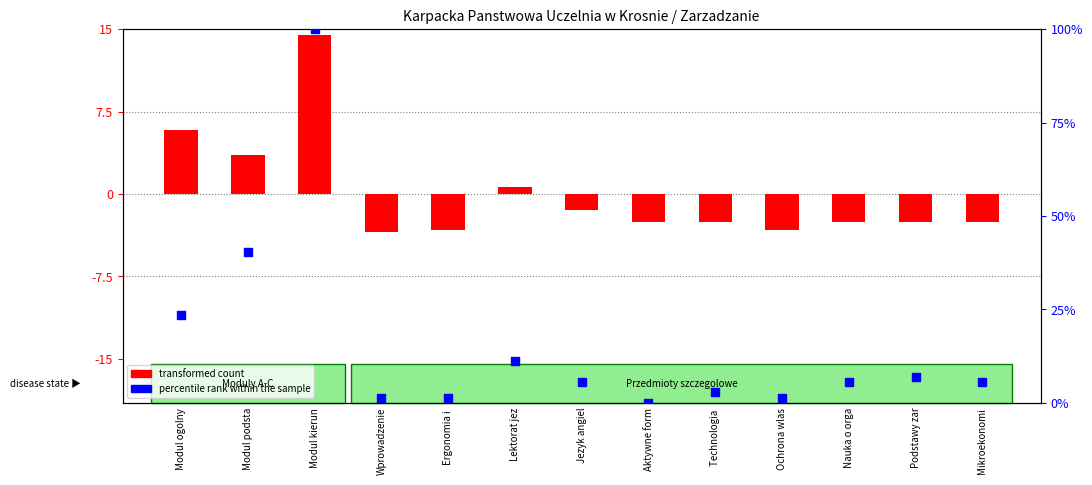

What are all the series names shown in the legend?

transformed count, percentile rank within the sample